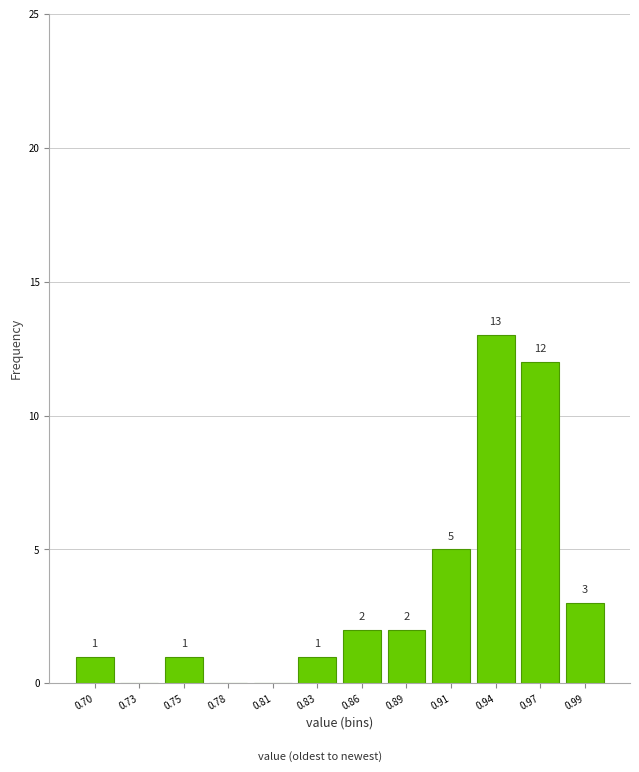

Reading left to right, what are all the values shown in this chart?

0.70=1	0.73=0	0.75=1	0.78=0	0.81=0	0.83=1	0.86=2	0.89=2	0.91=5	0.94=13	0.97=12	0.99=3